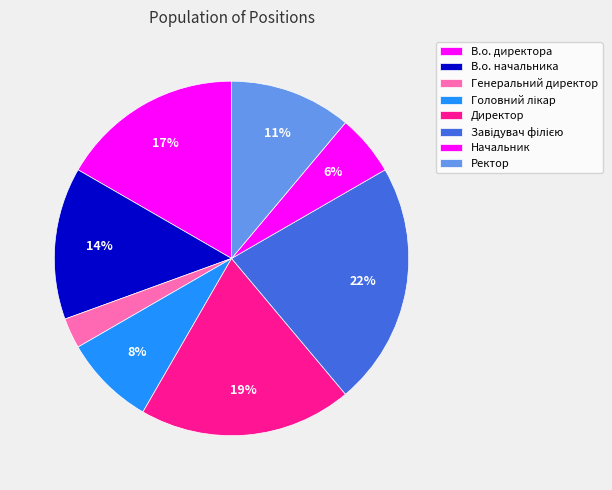

To the nearest percent, what is the difference between the largest and smallest slice percentages?

19%